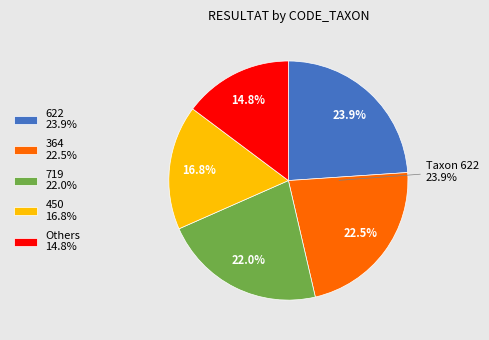

What portion of the pie excludes 212?

93.5%